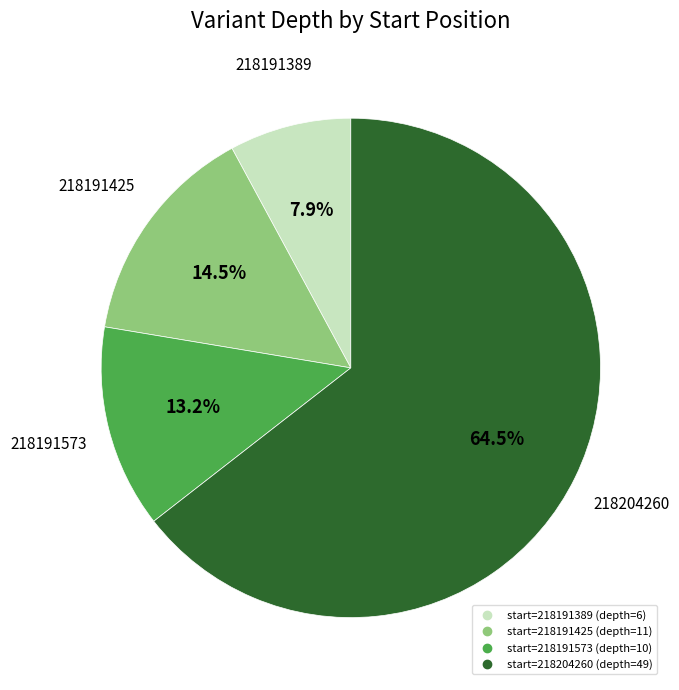

Is there a majority slice in this chart?

Yes